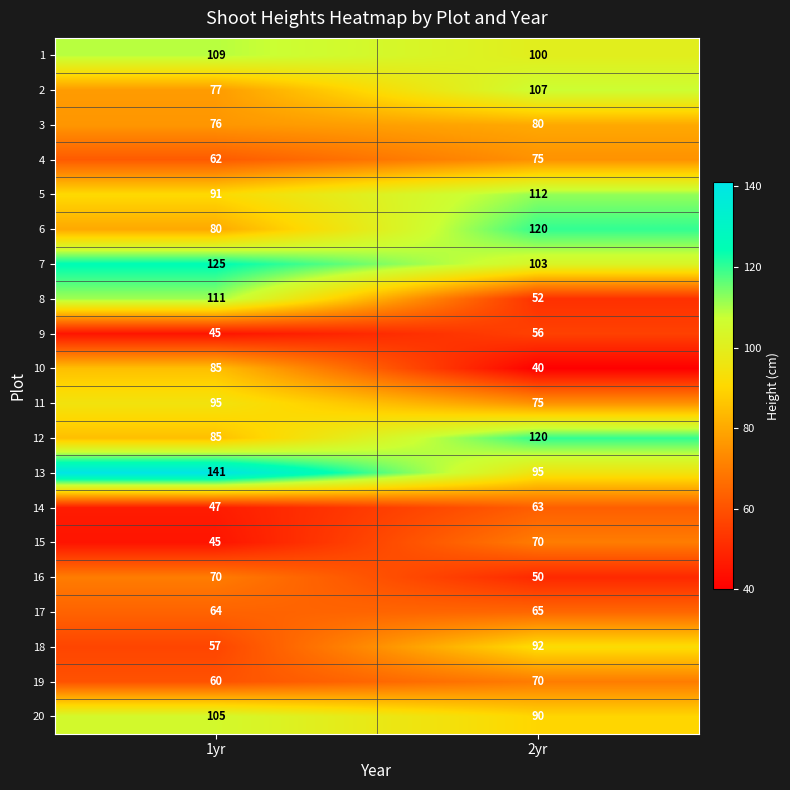

Which series has the largest total across all categories?

13